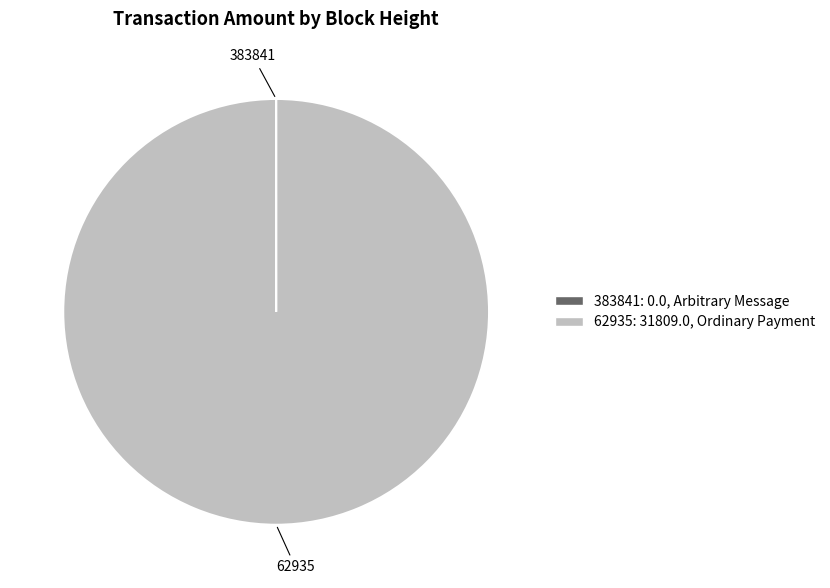

Is it true that 62935 is 89% of the pie?

False